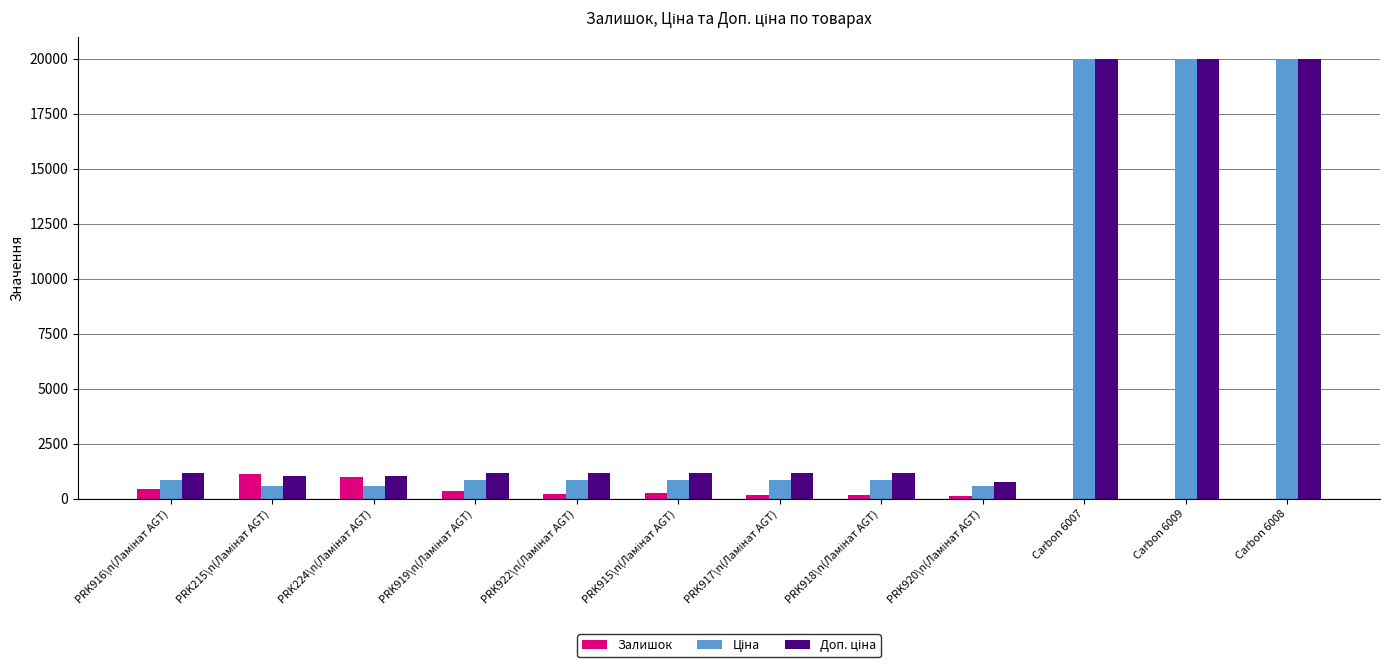

What is the greatest value displayed?

19964.2